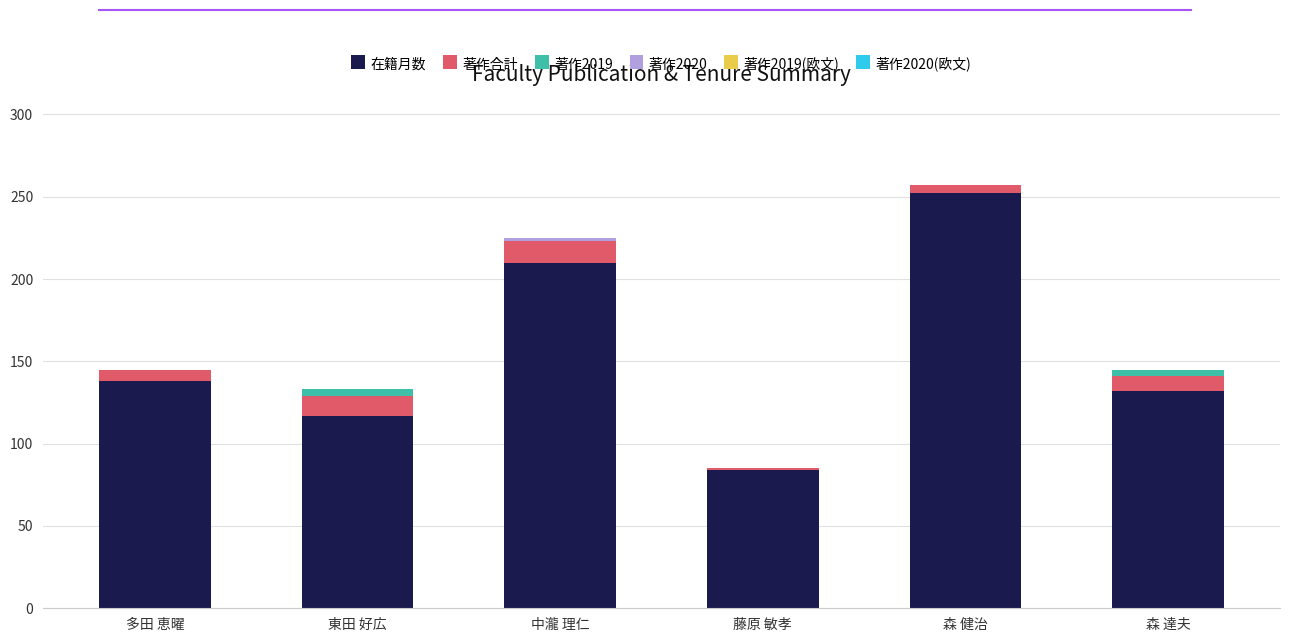

The value of 在籍月数 at 森 健治 is 139. True or false?

False